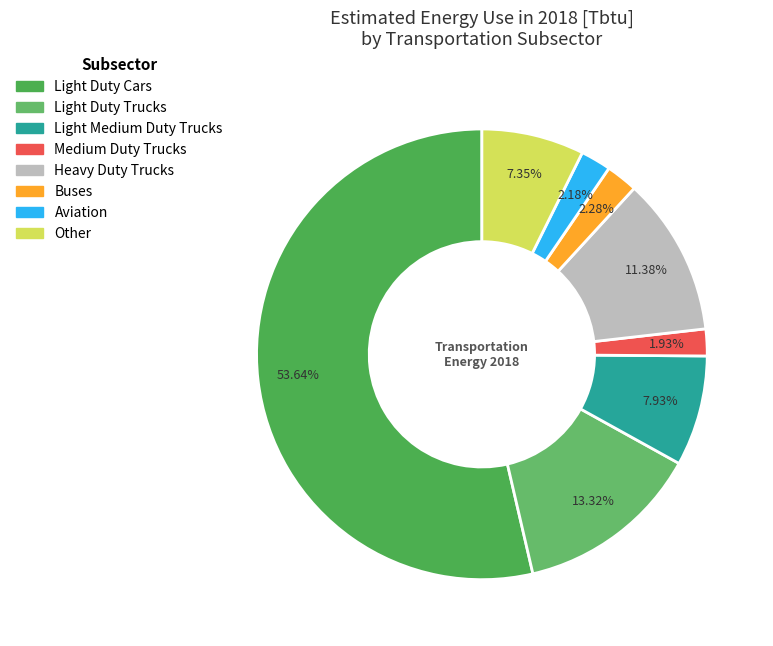

To the nearest percent, what is the difference between the largest and smallest slice percentages?

52%